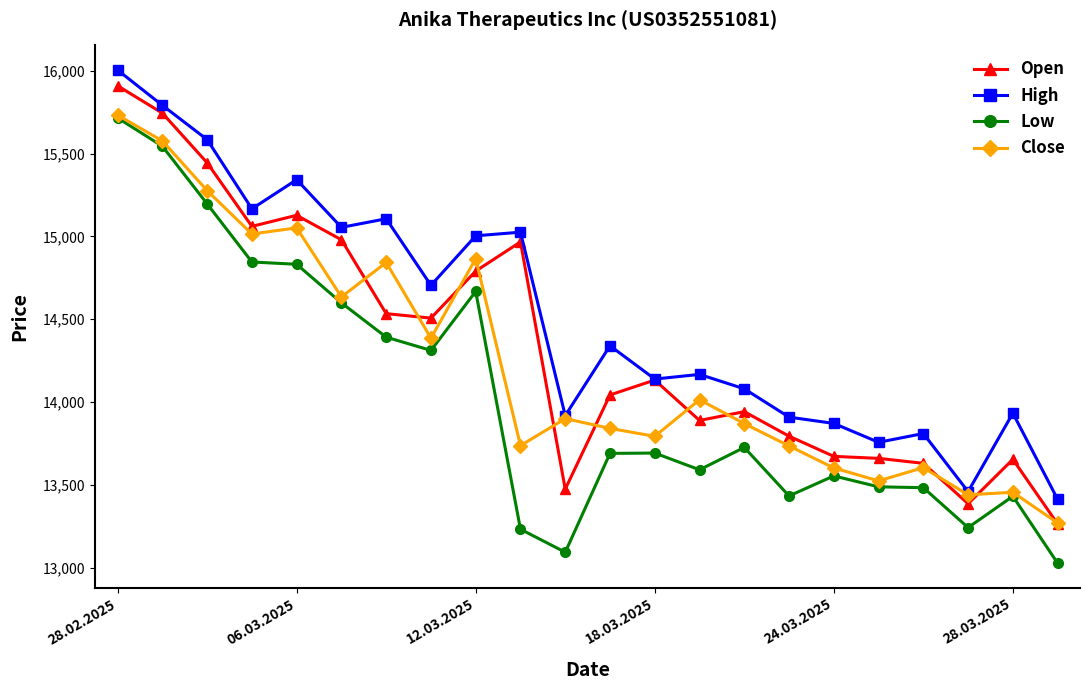

True or false: Low and High cross at least once.

False